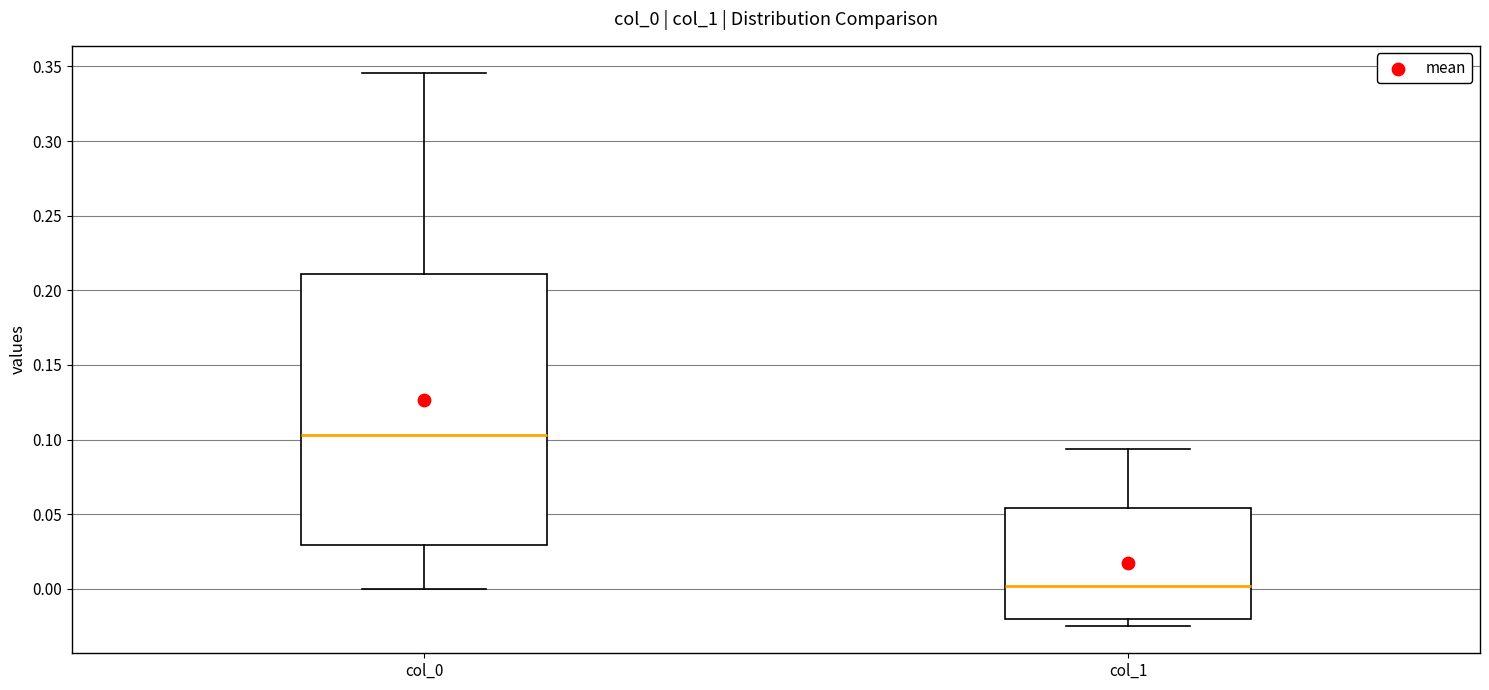

Which box's median line is the highest?

col_0